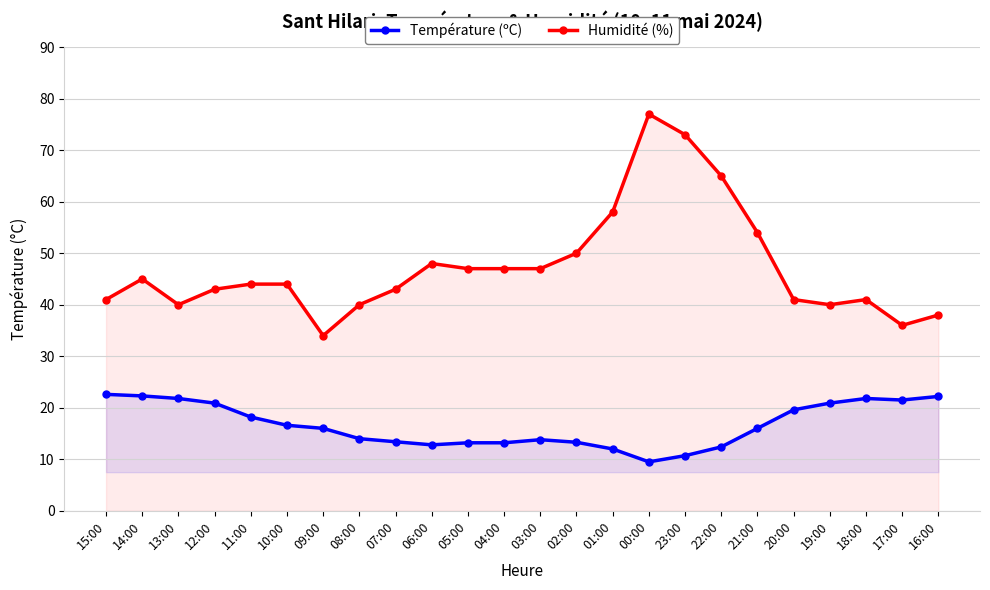

What is the total value across all series at 08:00?

54.0